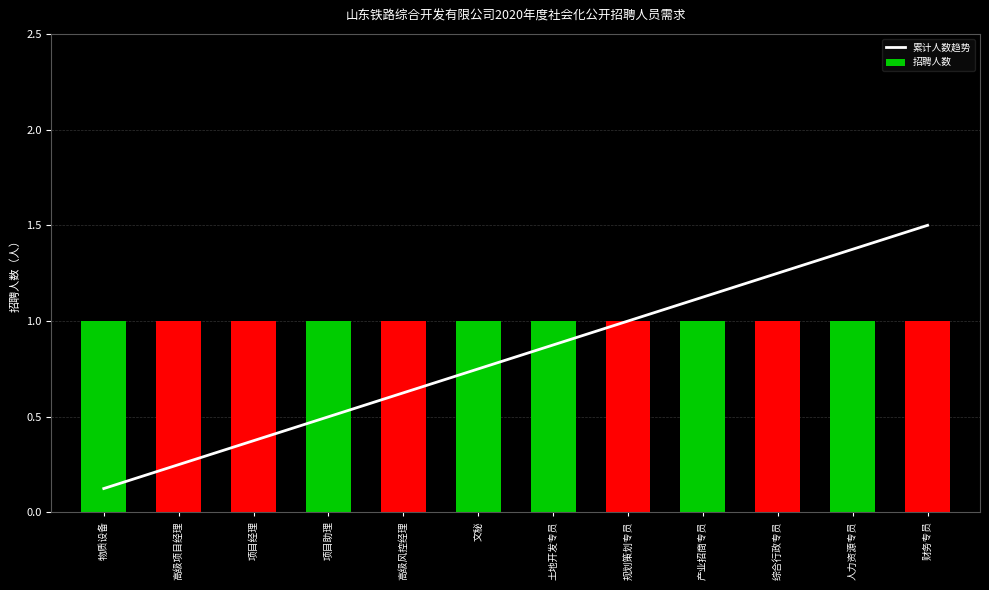

The value of 累计人数趋势 at 财务专员 is 1.5. True or false?

True